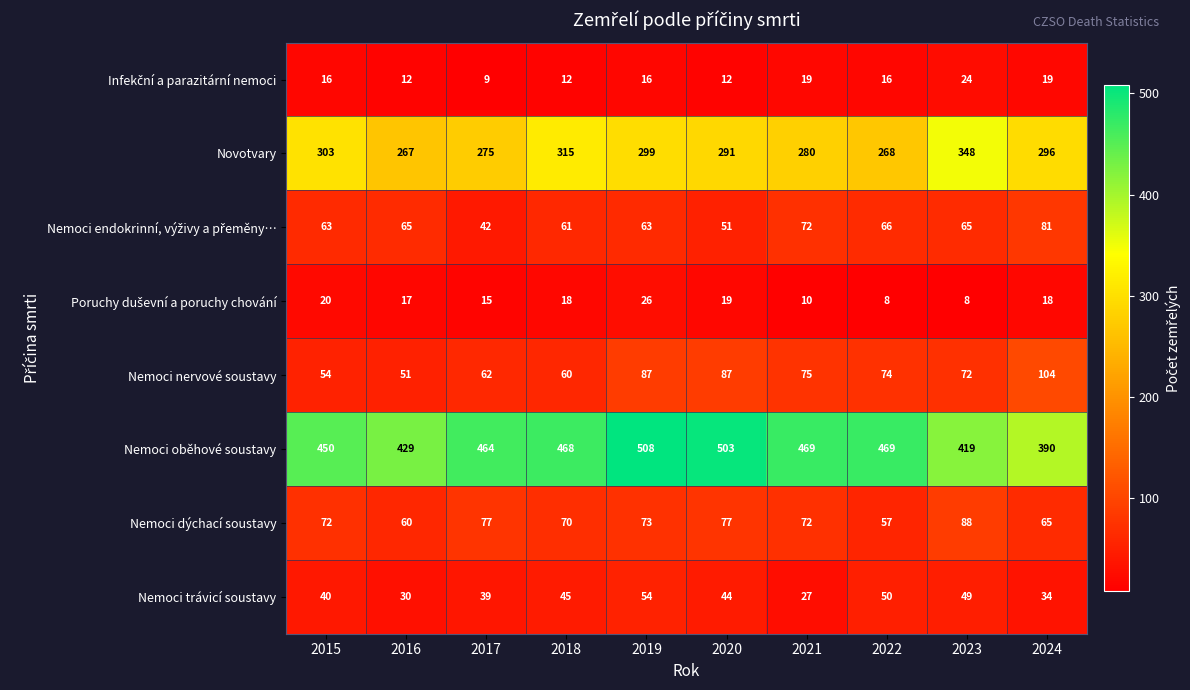

At which label is Nemoci oběhové soustavy closest to 449?

2015